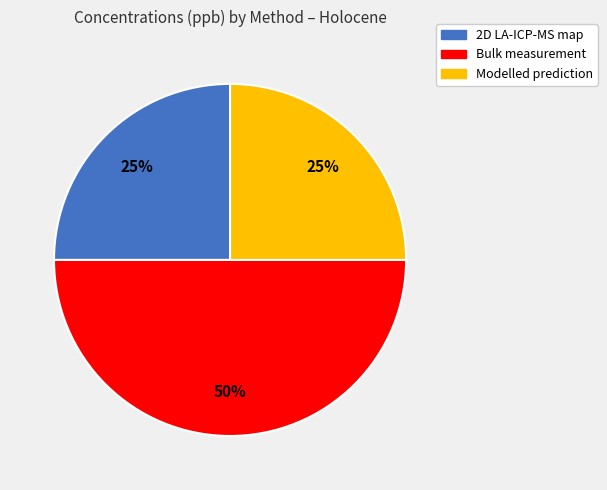

To the nearest percent, what is the combined percentage of Modelled prediction and 2D LA-ICP-MS map?

50%